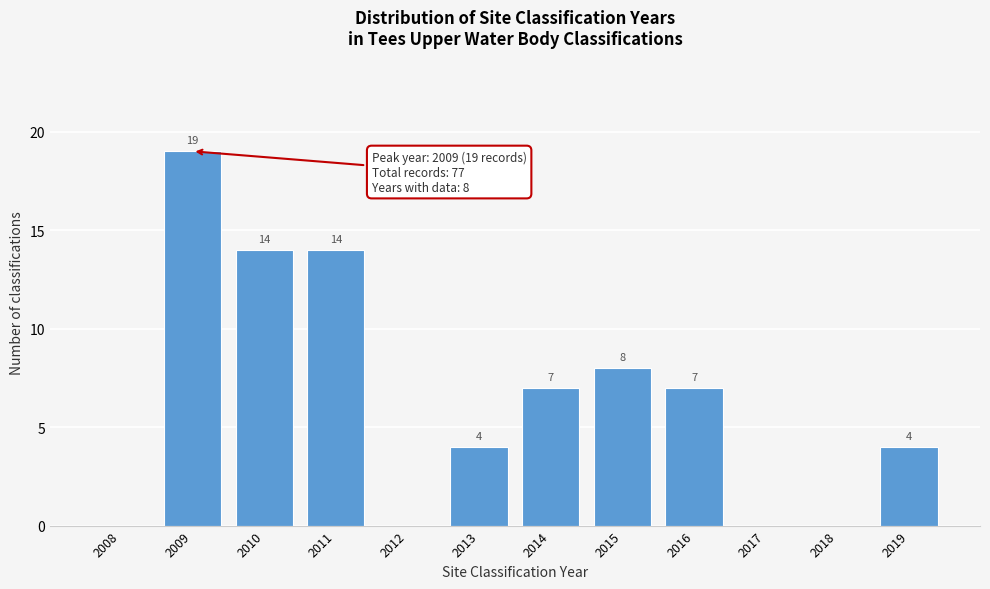

Reading right to left, extract all data points from this chart.

2019=4	2018=0	2017=0	2016=7	2015=8	2014=7	2013=4	2012=0	2011=14	2010=14	2009=19	2008=0